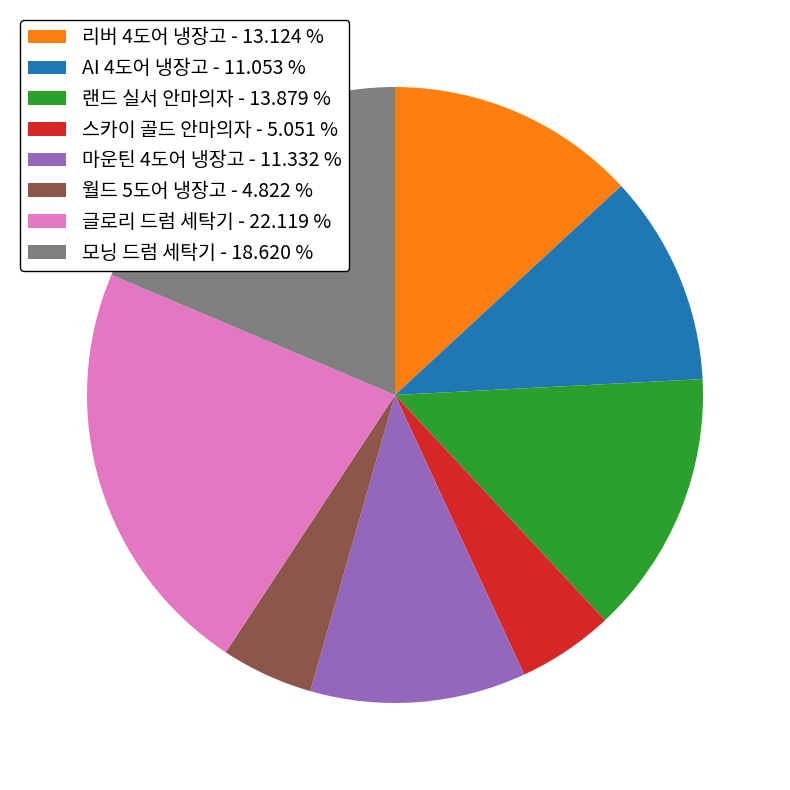

Is the sum of 글로리 드럼 세탁기 - 22.119 % and AI 4도어 냉장고 - 11.053 % greater than half?

No